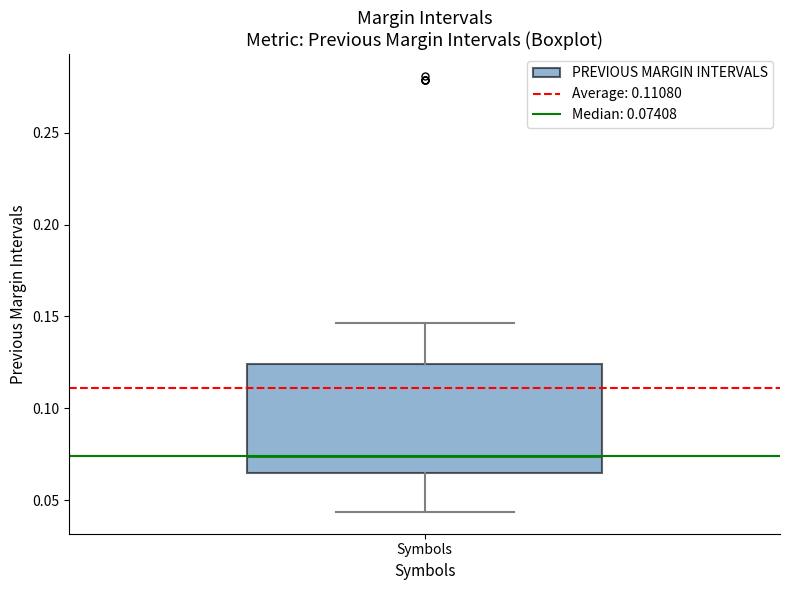

Transcribe this box plot: give where the median line is, the range the box spans, and where the two whiskers end, as read against the y-axis. The values are not printed on the chart, so give them approximately, as read against the axis.

median 0.075, box 0.065 to 0.125, whiskers 0.045 to 0.145